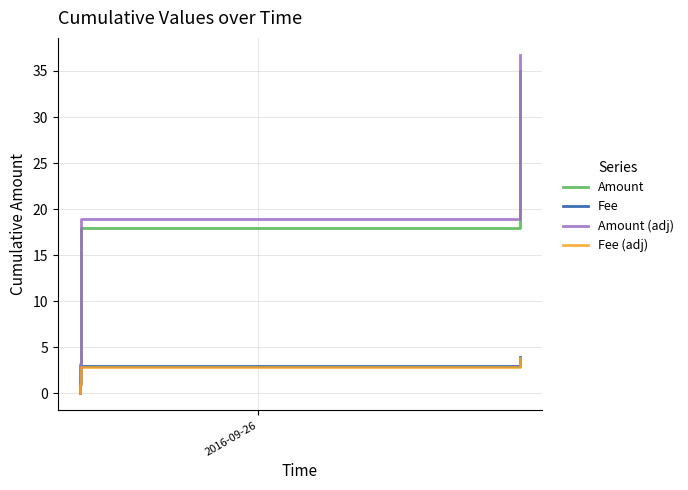

Reading left to right, list all the values displayed in this chart.

Amount: 0.0	3.0	8.0	18.0	35.0
Fee: 0.0	1.0	2.0	3.0	4.0
Amount (adj): 0.0	3.2	8.4	18.9	36.8
Fee (adj): 0.0	0.9	1.9	2.8	3.8